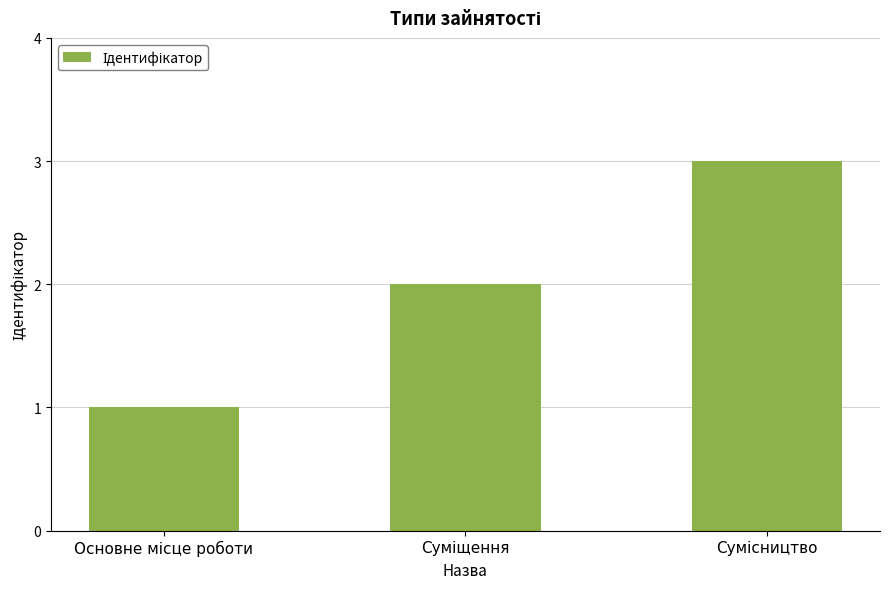

What is the sum of all values?

6